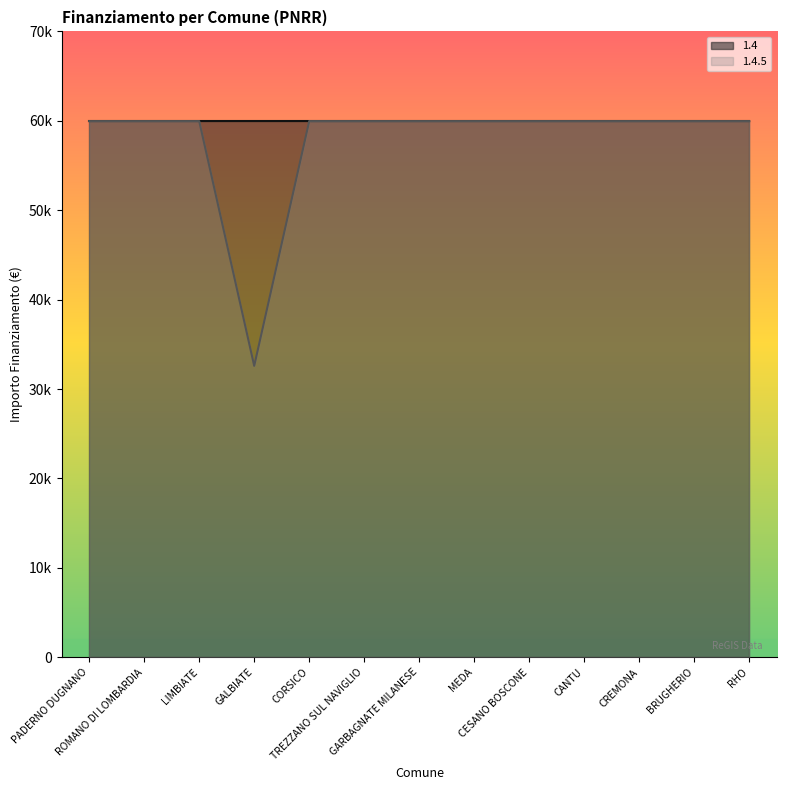

What is the smallest value displayed?

32589